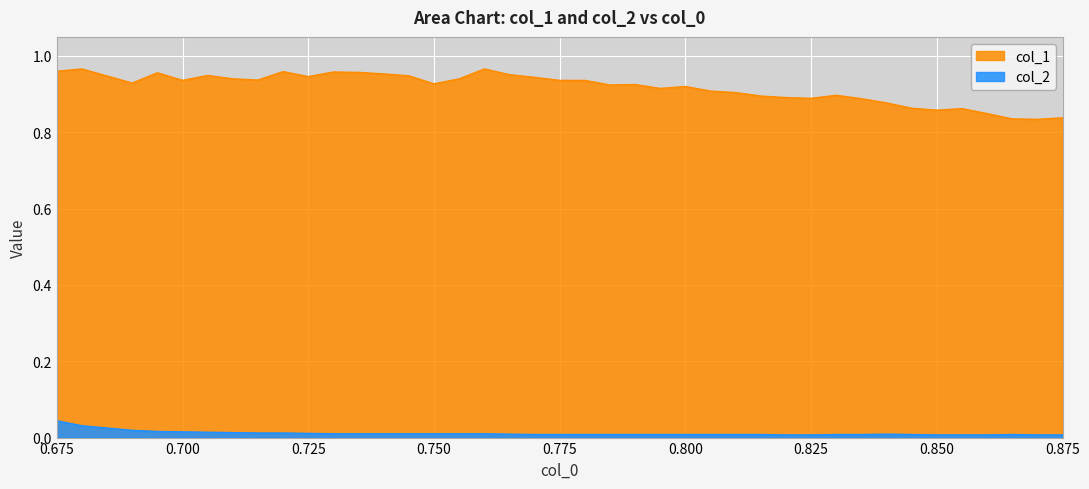

What is the average value of the col_1 series?

0.9